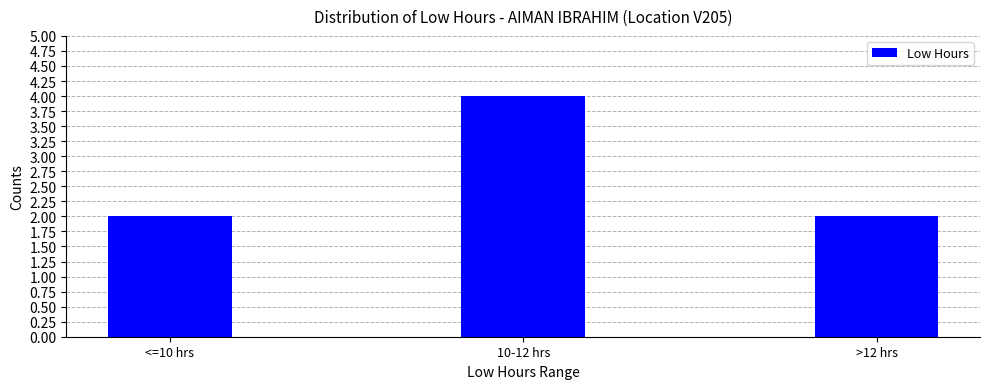

True or false: the data shows 1 at <=10 hrs.

False